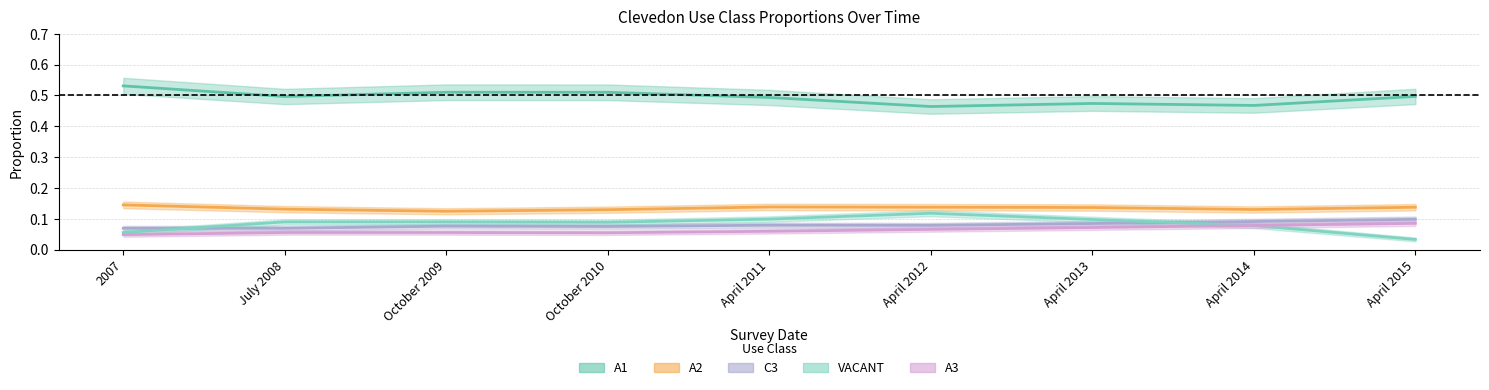

What is the value of the C3 point at the 7th from the left?

0.1